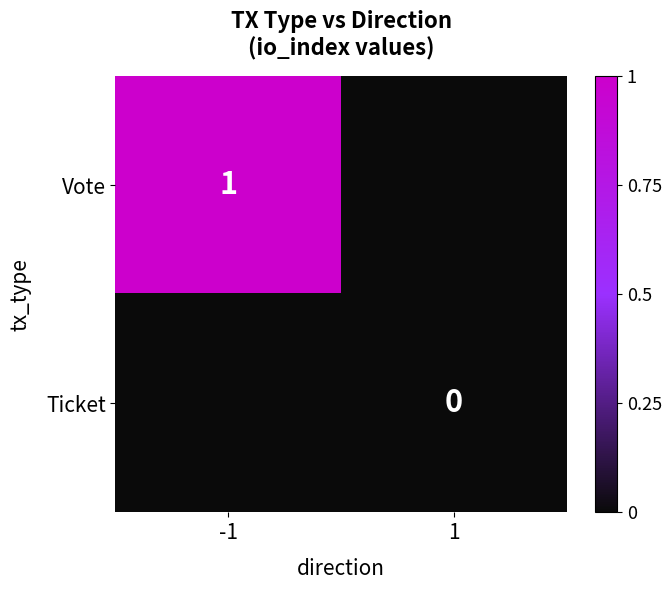

The value of Vote at -1 is 1. True or false?

True